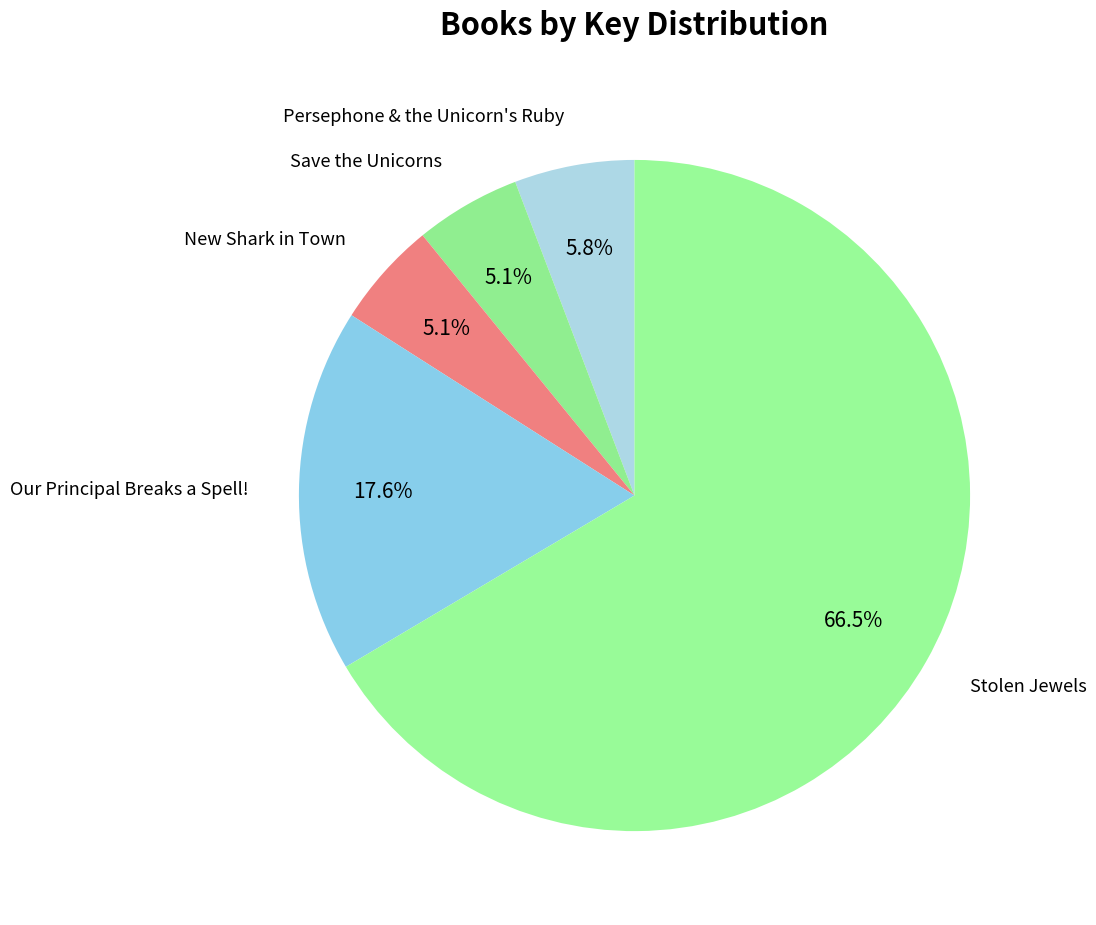

Which category has the biggest portion of the pie?

Stolen Jewels